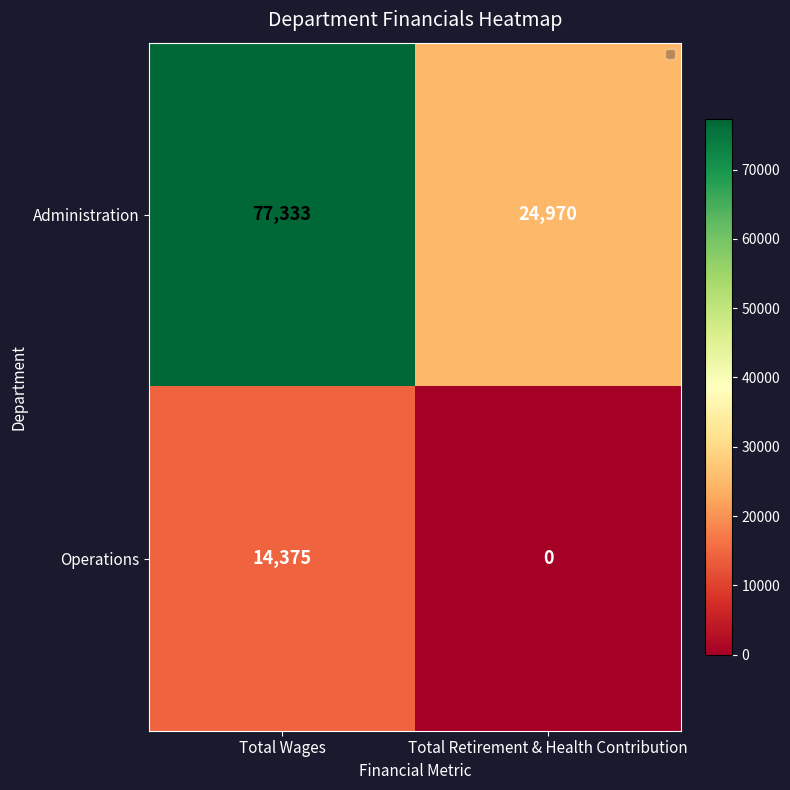

Where is Operations nearest to the value 7187?

Total Retirement & Health Contribution